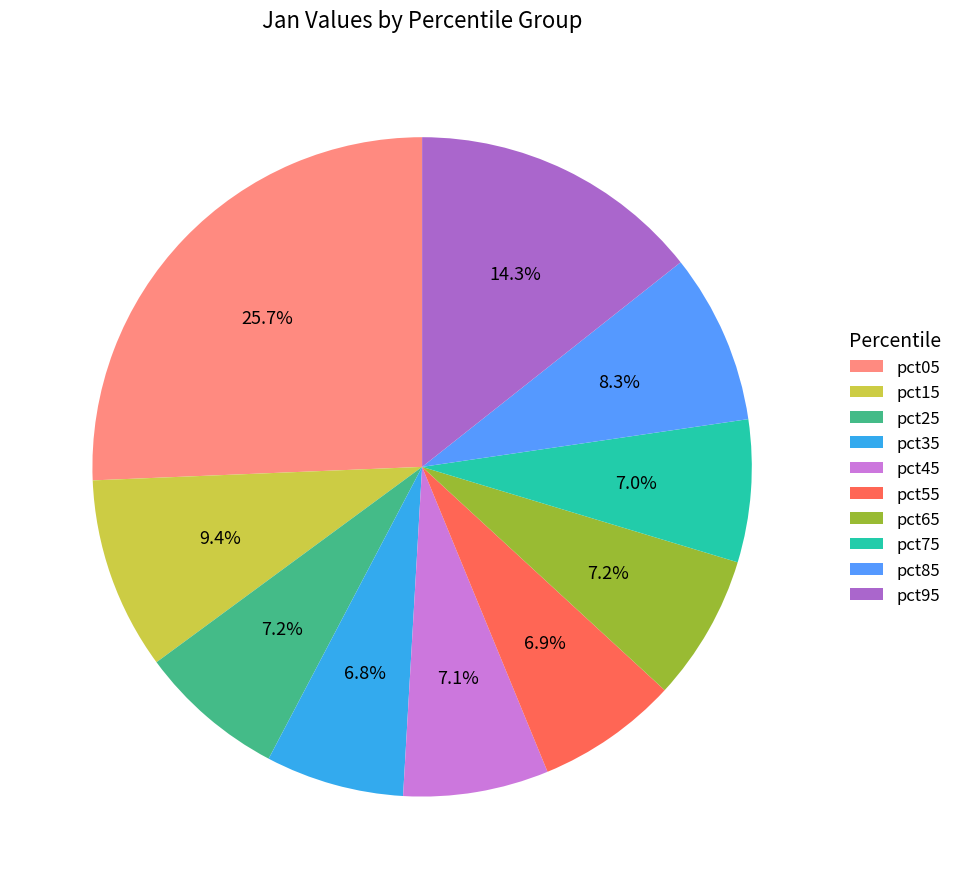

Between pct85 and pct05, which is larger?

pct05